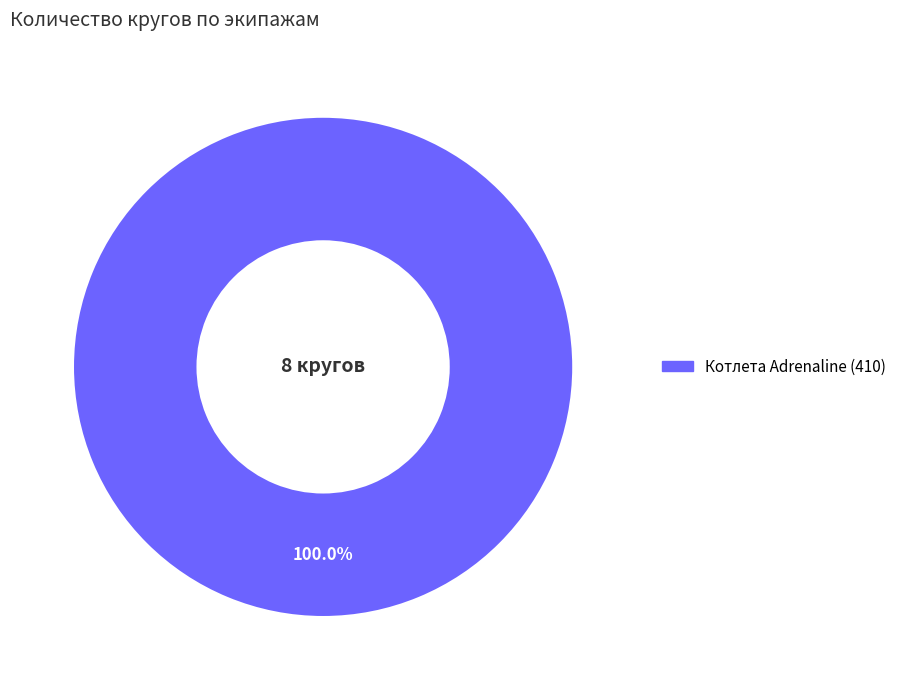

Is there any slice that represents more than half of the pie?

Yes